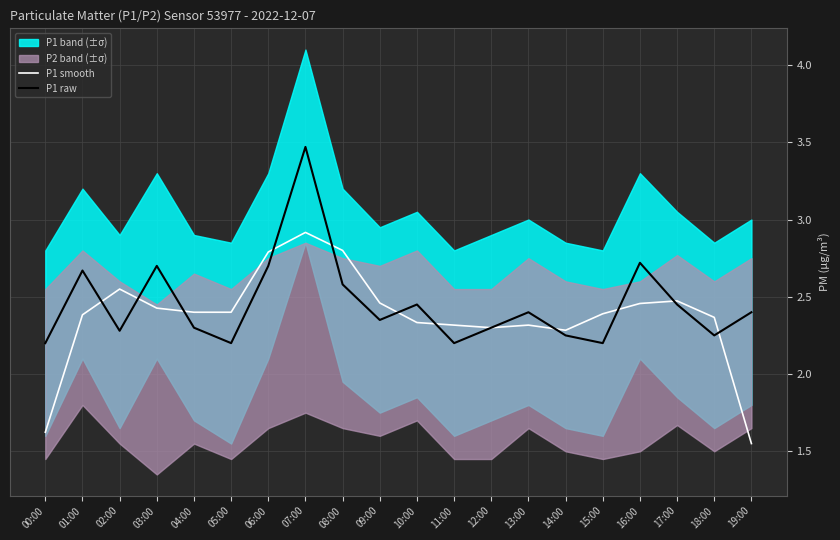

What position from the left is 18:00?

19